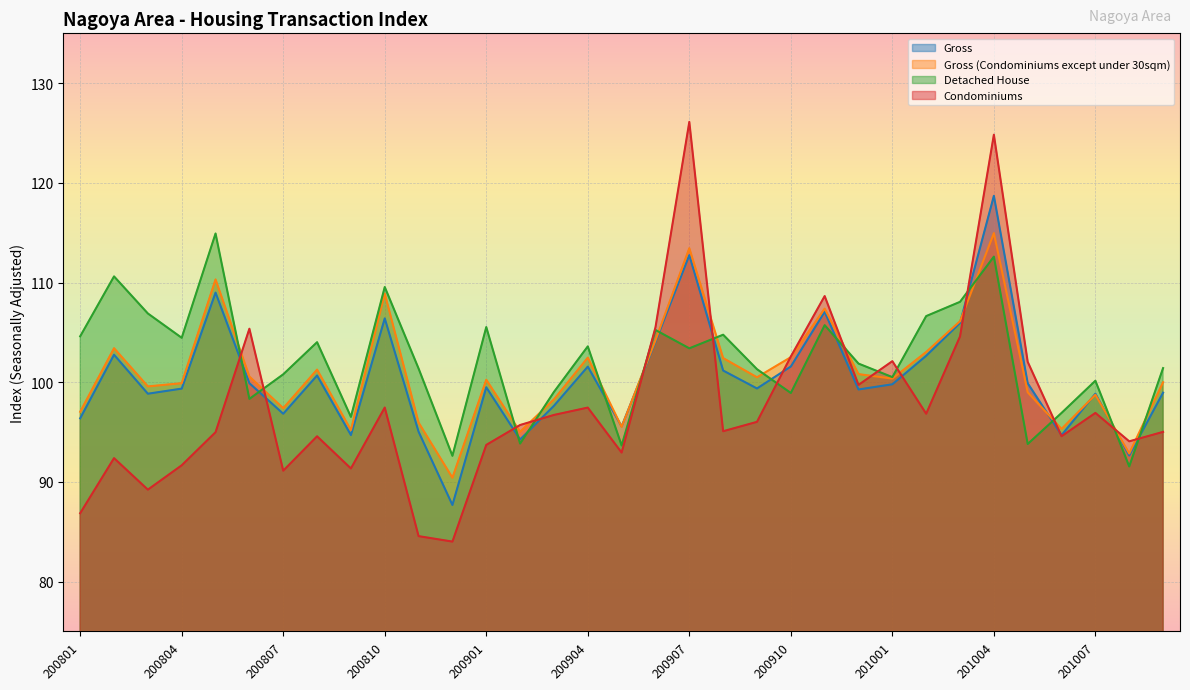

Reading right to left, what are all the values shown in this chart?

Gross: 201009=99.0	201008=92.6	201007=98.8	201006=94.7	201005=99.9	201004=118.7	201003=105.9	201002=102.7	201001=99.8	200912=99.3	200911=107.1	200910=101.6	200909=99.4	200908=101.2	200907=112.7	200906=104.1	200905=95.6	200904=101.6	200903=97.6	200902=94.3	200901=99.5	200812=87.7	200811=95.0	200810=106.4	200809=94.7	200808=100.7	200807=96.8	200806=99.9	200805=109.0	200804=99.4	200803=98.8	200802=102.8	200801=96.4
Gross (Condominiums except under 30sqm): 201009=100.0	201008=92.8	201007=98.7	201006=95.3	201005=99.0	201004=115.0	201003=106.1	201002=103.0	201001=100.4	200912=100.8	200911=107.4	200910=102.5	200909=100.5	200908=102.4	200907=113.4	200906=104.2	200905=95.5	200904=102.5	200903=98.3	200902=95.0	200901=100.2	200812=90.4	200811=95.9	200810=108.9	200809=95.2	200808=101.3	200807=97.4	200806=100.6	200805=110.3	200804=99.9	200803=99.6	200802=103.4	200801=97.0
Detached House: 201009=101.4	201008=91.5	201007=100.1	201006=96.9	201005=93.8	201004=112.6	201003=108.1	201002=106.6	201001=100.5	200912=101.9	200911=105.7	200910=98.9	200909=101.3	200908=104.8	200907=103.4	200906=105.2	200905=93.6	200904=103.6	200903=99.0	200902=93.8	200901=105.5	200812=92.6	200811=101.4	200810=109.5	200809=96.5	200808=104.0	200807=100.8	200806=98.3	200805=114.9	200804=104.5	200803=106.9	200802=110.6	200801=104.6
Condominiums: 201009=95.0	201008=94.1	201007=96.9	201006=94.6	201005=102.0	201004=124.8	201003=104.6	201002=96.8	201001=102.1	200912=99.7	200911=108.6	200910=102.6	200909=96.0	200908=95.1	200907=126.1	200906=105.5	200905=92.9	200904=97.5	200903=96.7	200902=95.7	200901=93.7	200812=84.0	200811=84.6	200810=97.5	200809=91.3	200808=94.6	200807=91.1	200806=105.4	200805=95.0	200804=91.7	200803=89.2	200802=92.4	200801=86.9